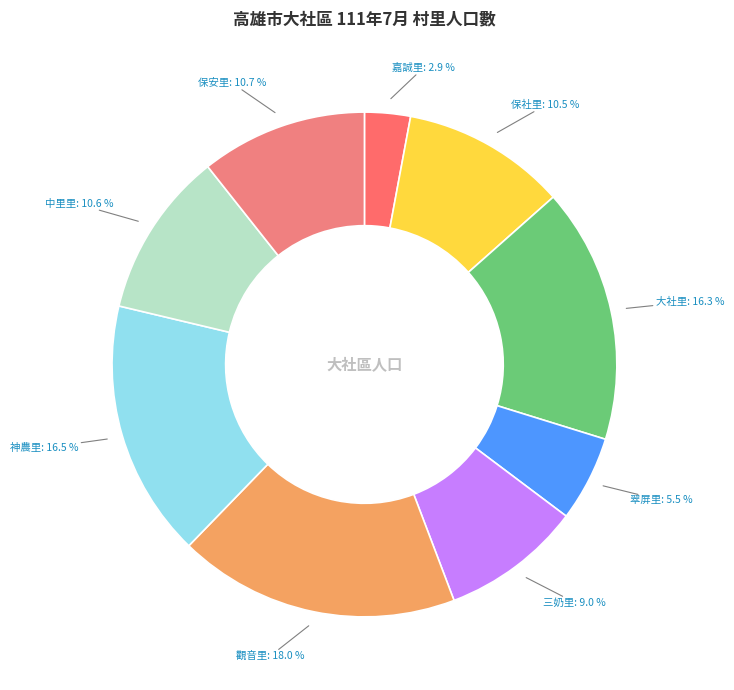

Does any single category account for the majority?

No